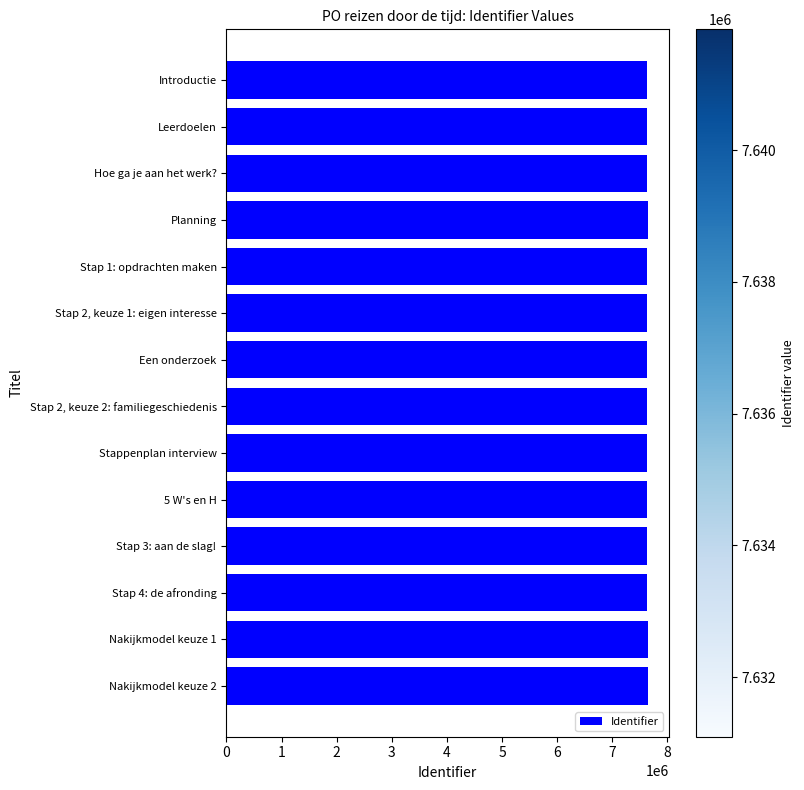

Approximately how many times larger is the value at Stap 2, keuze 1: eigen interesse compared to Hoe ga je aan het werk??

1.0